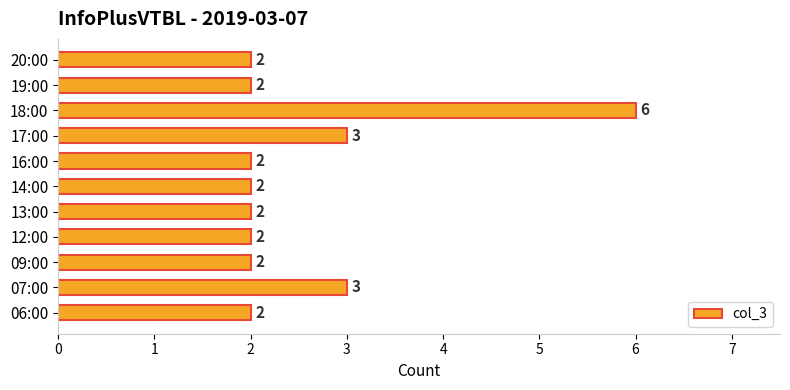

Count the values in the range 2 to 3.

10